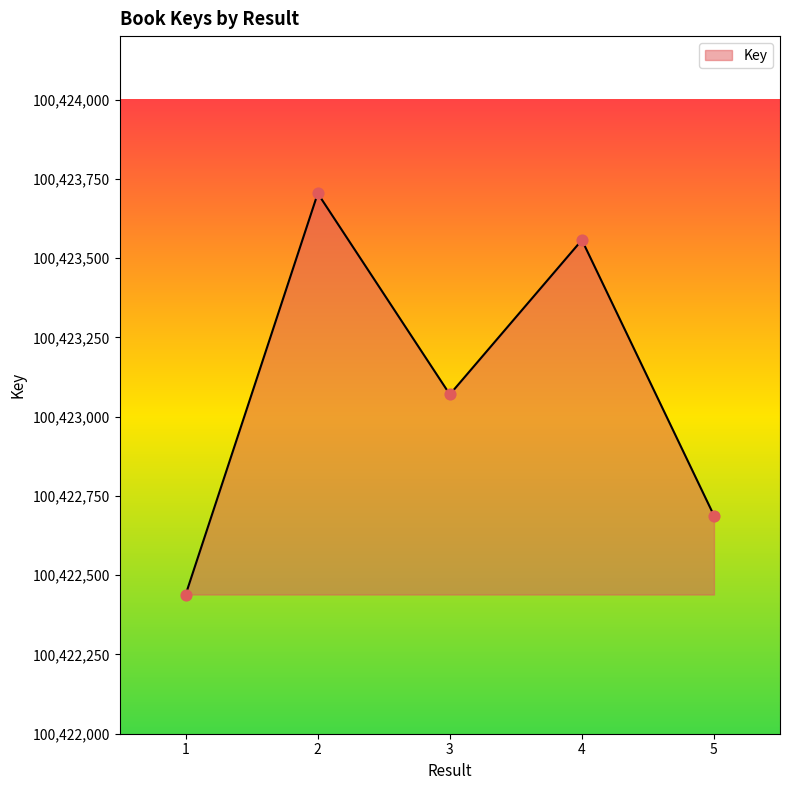

What is the change in value from 1 to 5?

+249